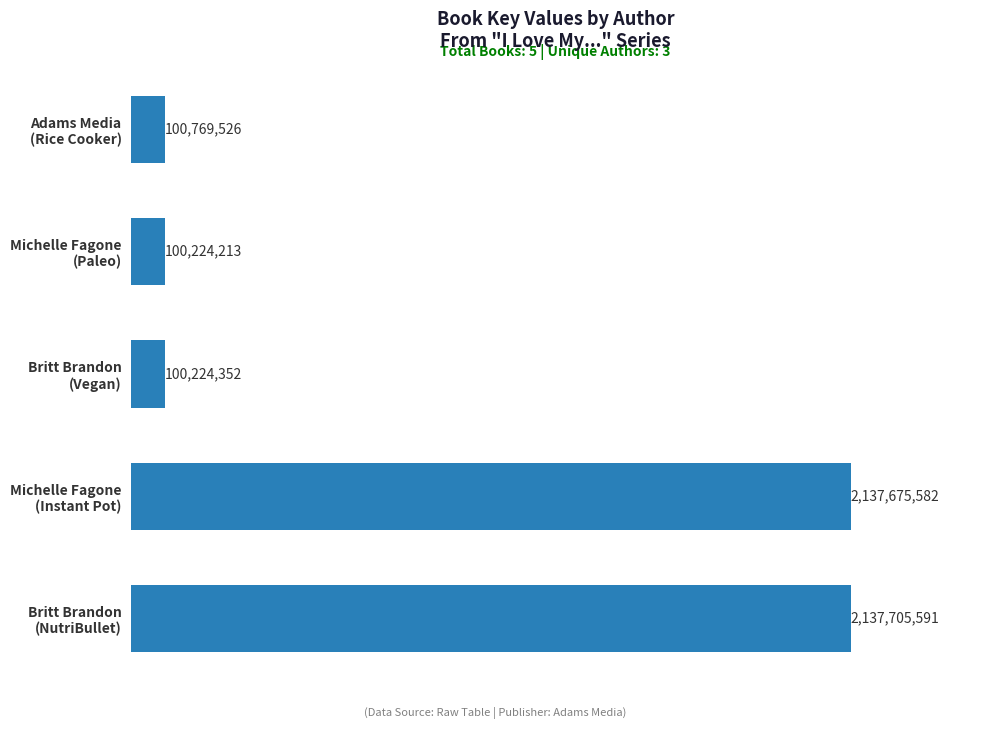

How many data points are less than 100769526?

2